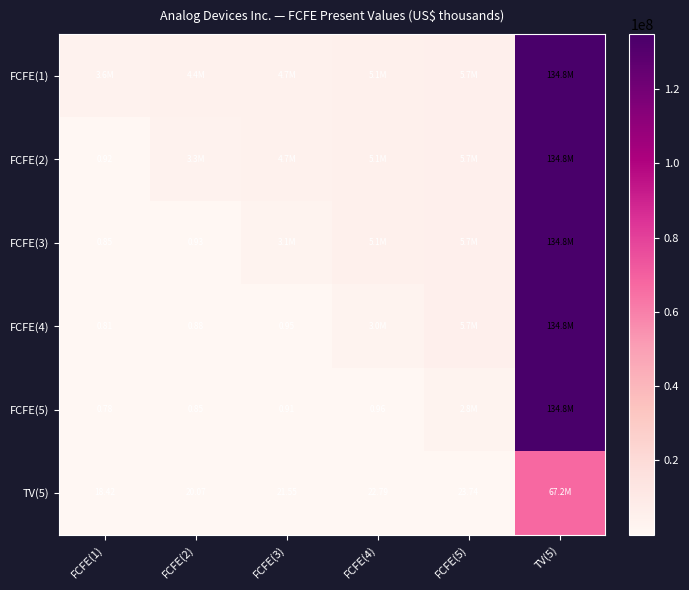

What is the greatest value displayed?

134781650.0